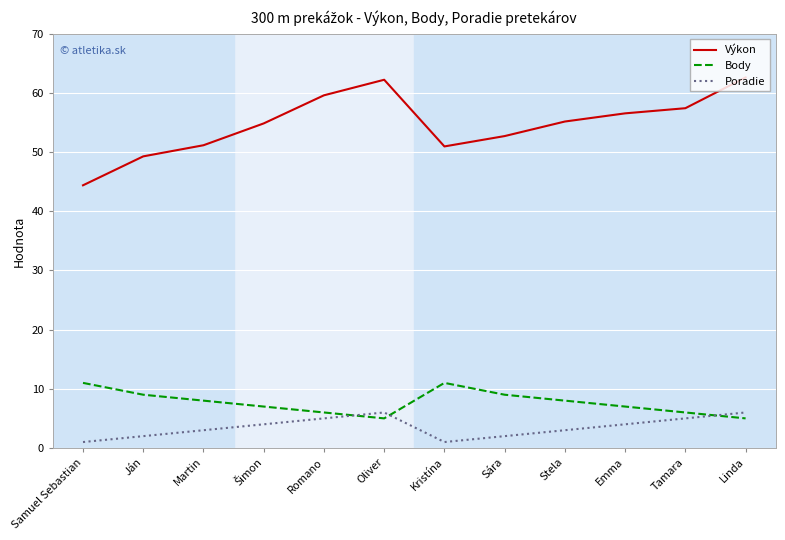

True or false: Body has a value of 11.0 at Samuel Sebastian.

True